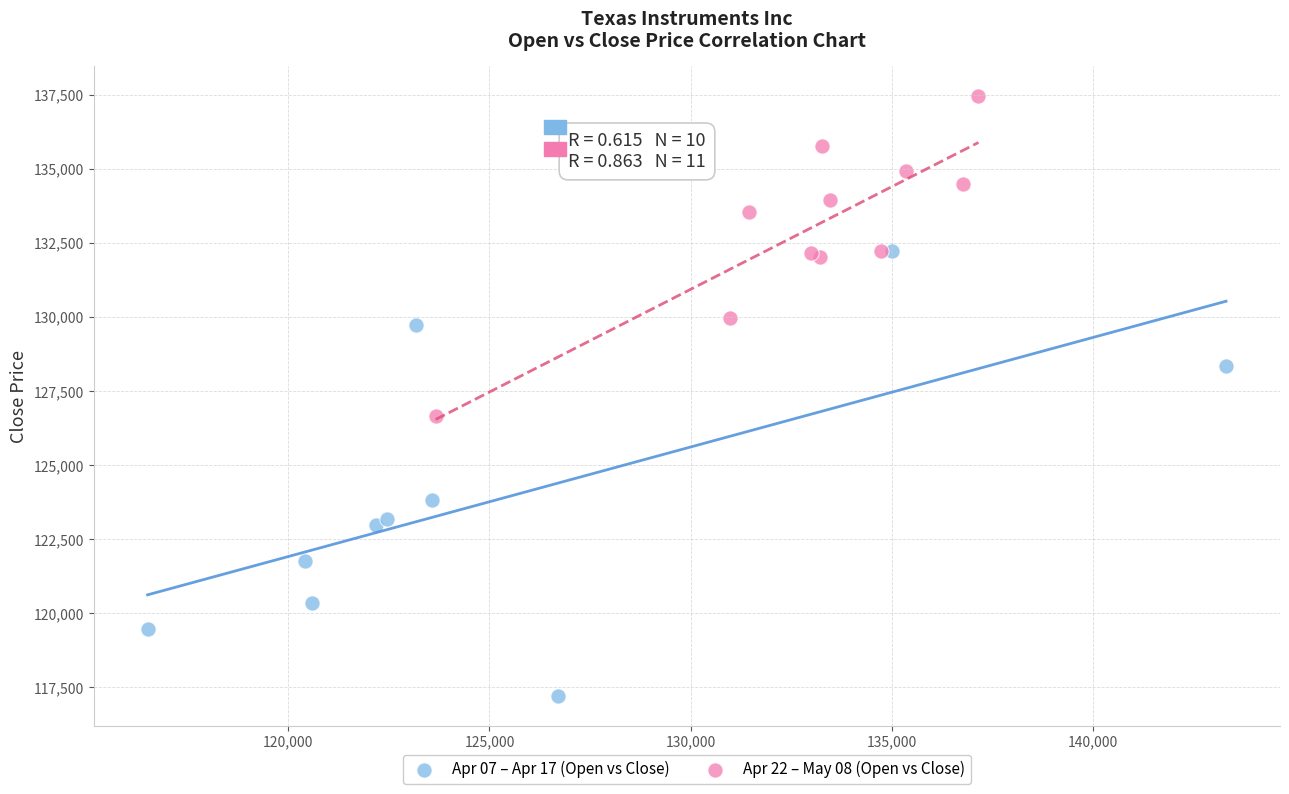

Which series reaches the minimum Y coordinate?

Apr 07 – Apr 17 (Open vs Close)